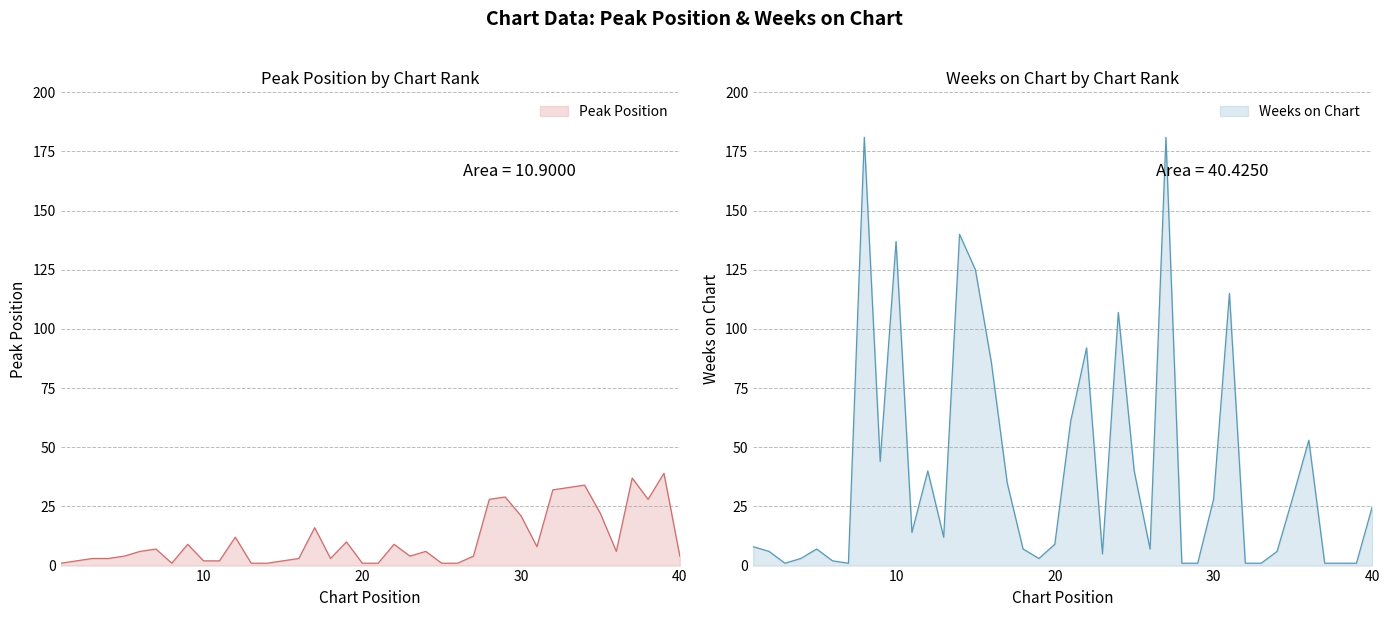

Which label corresponds to the largest value in the chart?

8